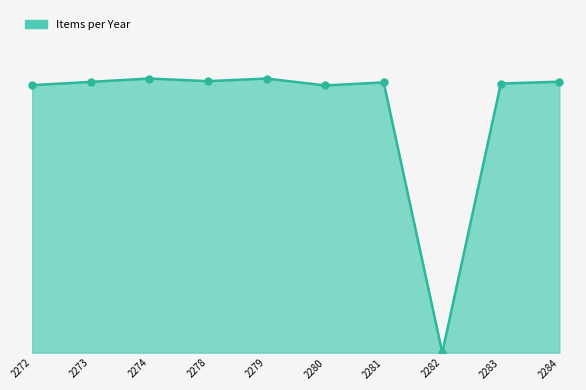

What is the change in value from 2273 to 2284?

+1